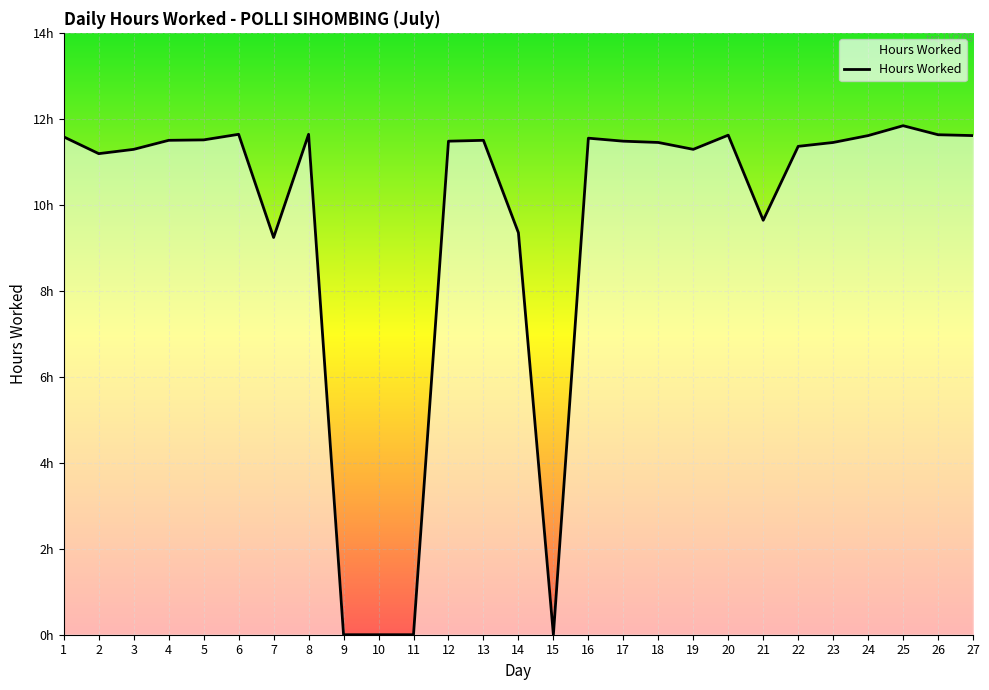

What is the average value?

9.6